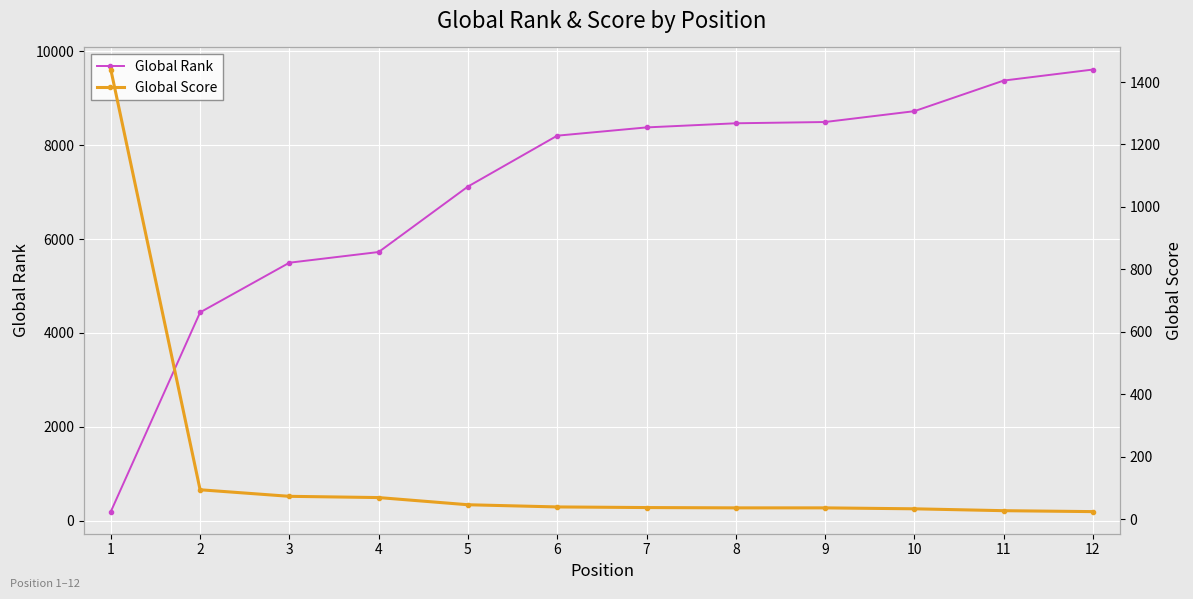

What is the value of the Global Rank point at the 9th from the left?

8495